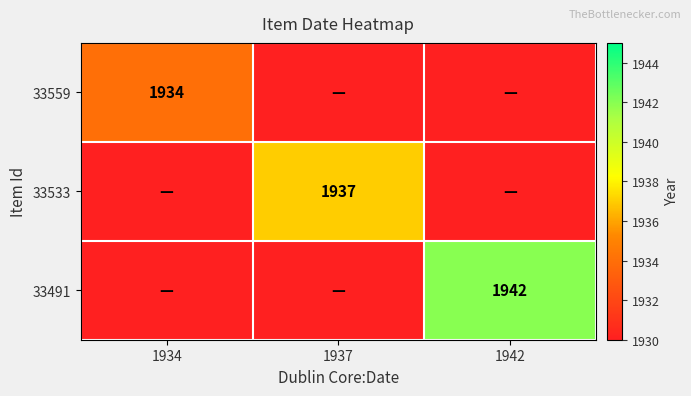

Is it true that 33491 equals 3243 at 1942?

False